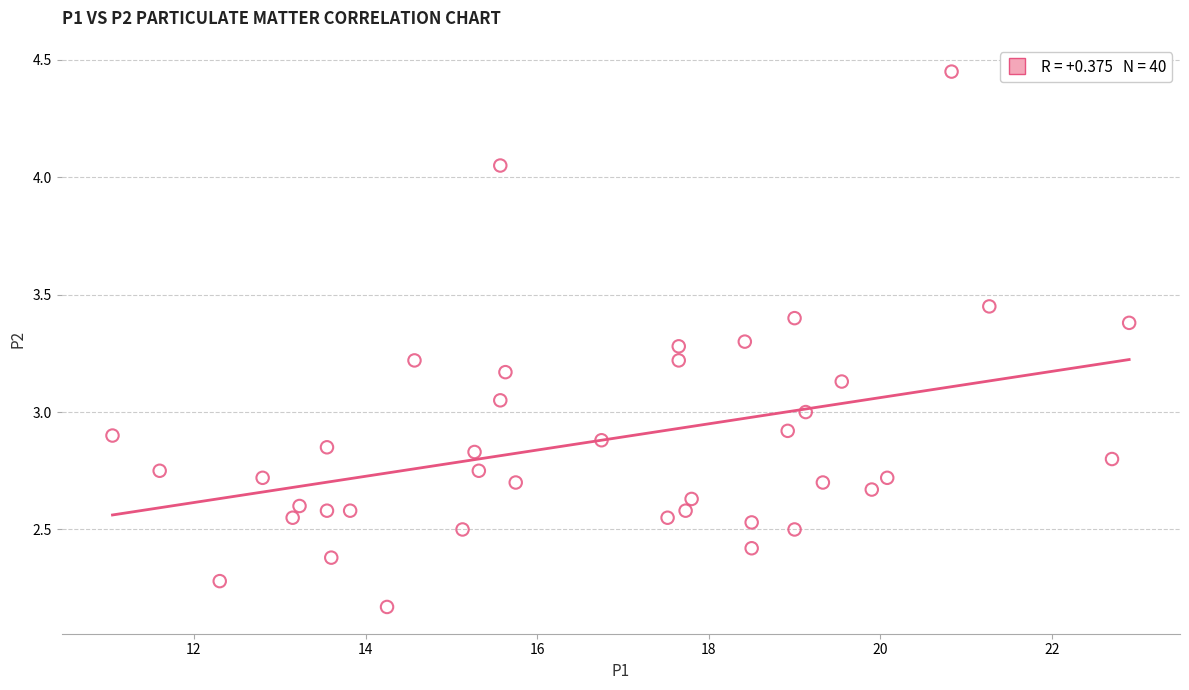

What is the range of X values (max minus min)?

11.8